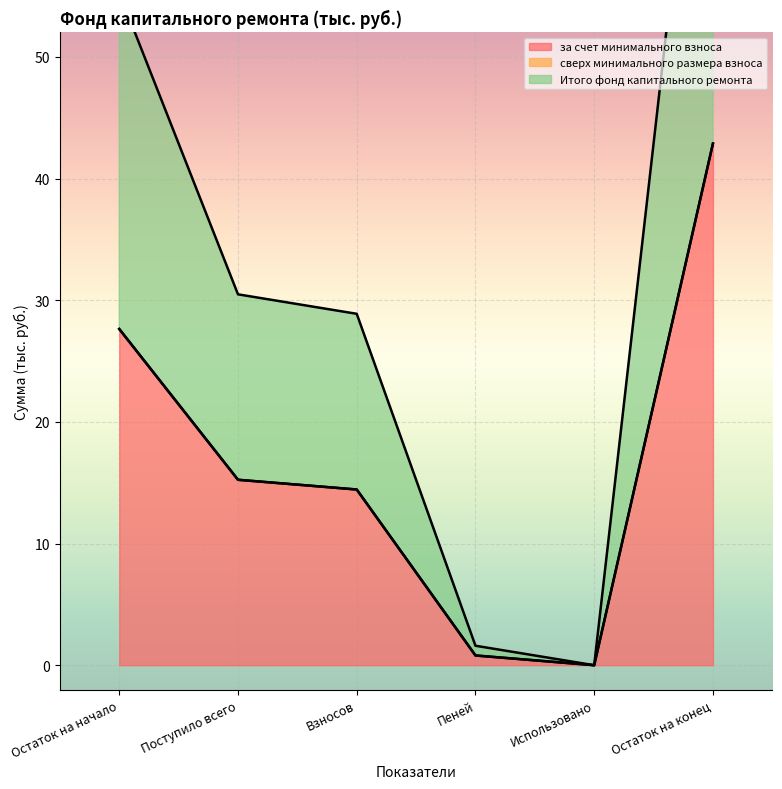

Where does the за счет минимального взноса series first go above 15?

Остаток на начало